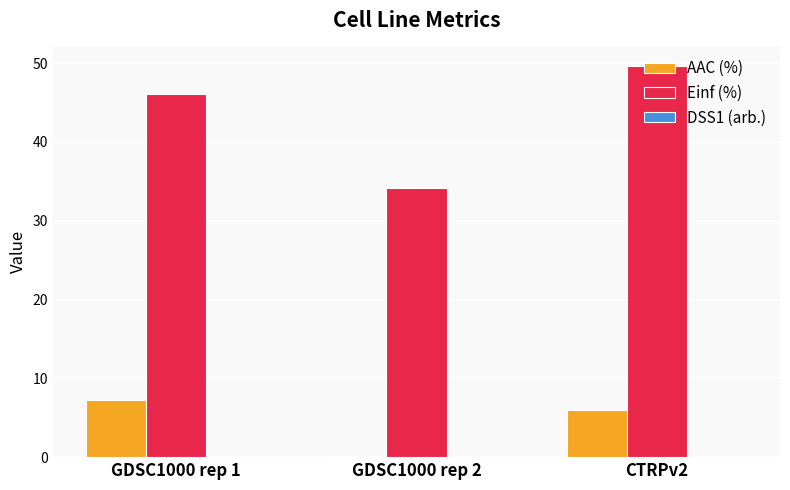

Between GDSC1000 rep 1 and GDSC1000 rep 2, which series saw the biggest shift?

Einf (%)